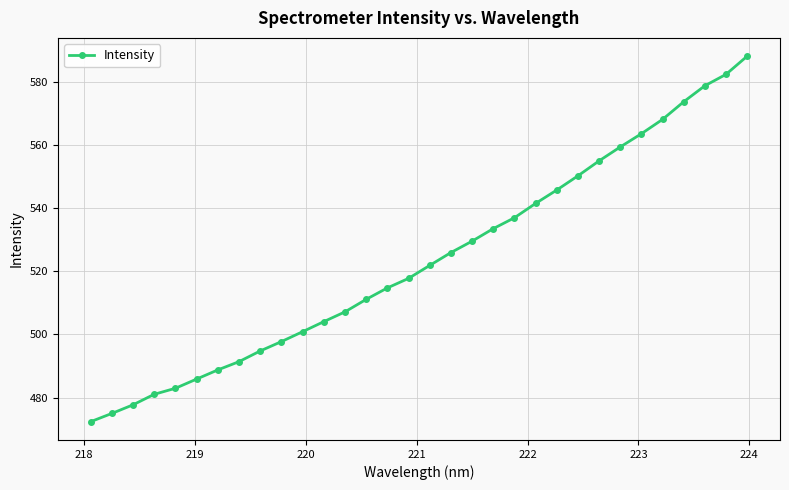

What is the maximum value shown in the chart?

588.1